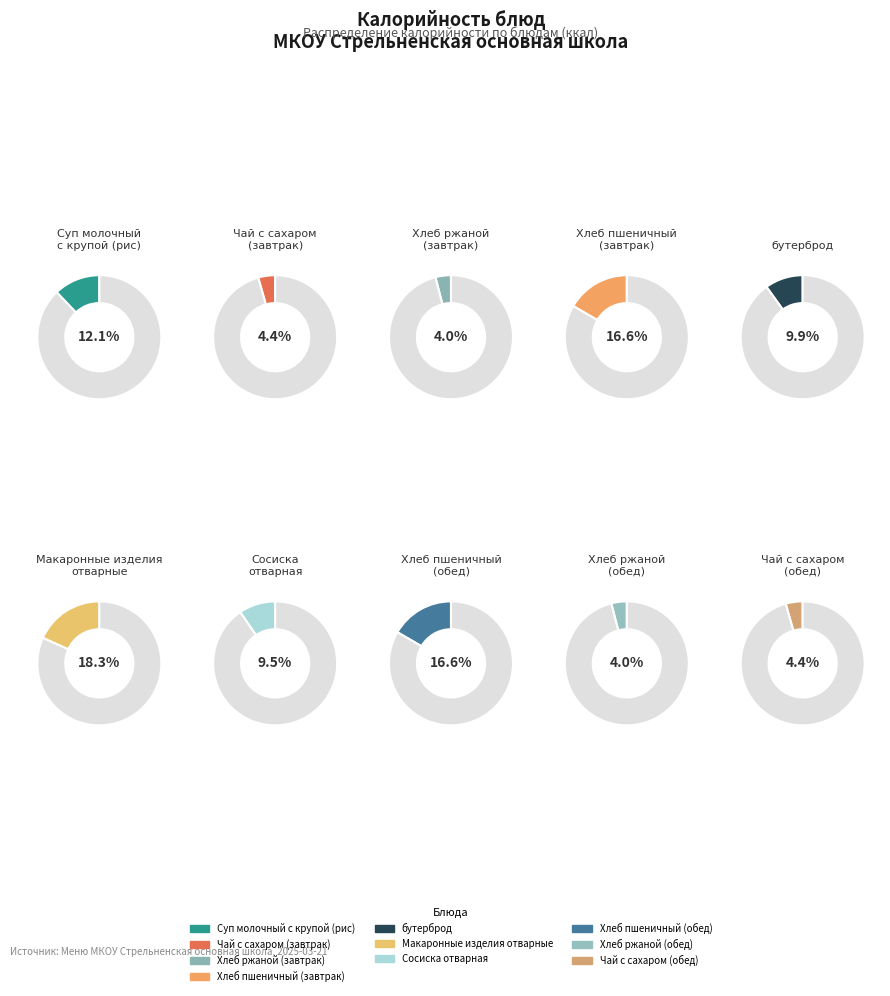

How many slices are in this pie chart?

10